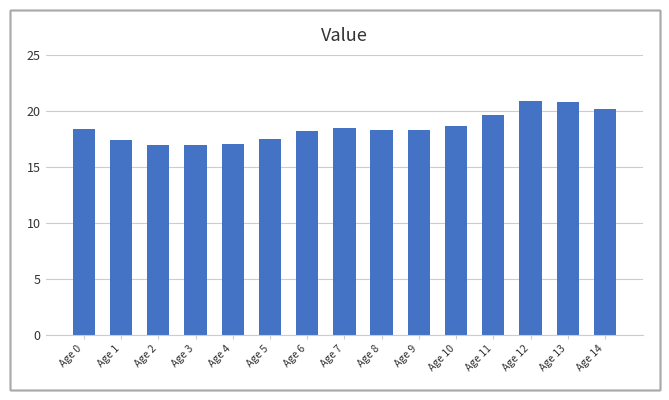

What is the value of the 11th bar from the left?

18.6